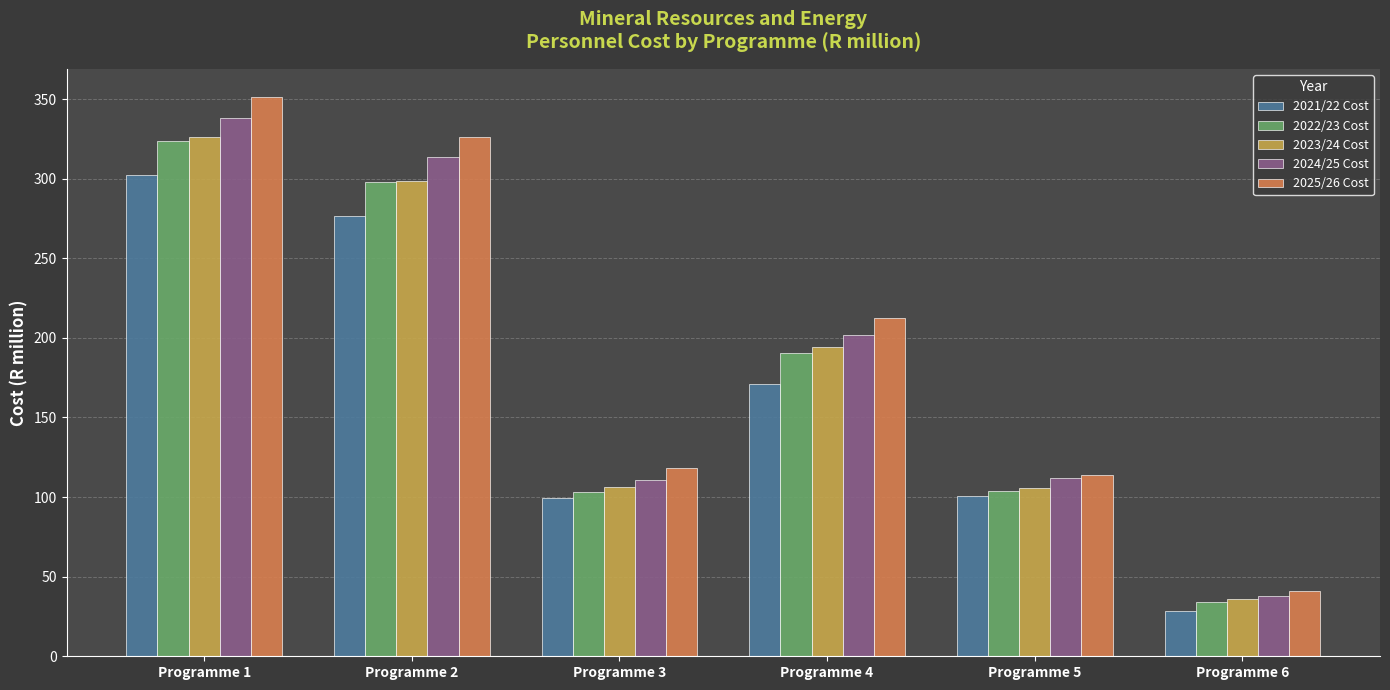

How many data points in 2022/23 Cost are above 190?

3